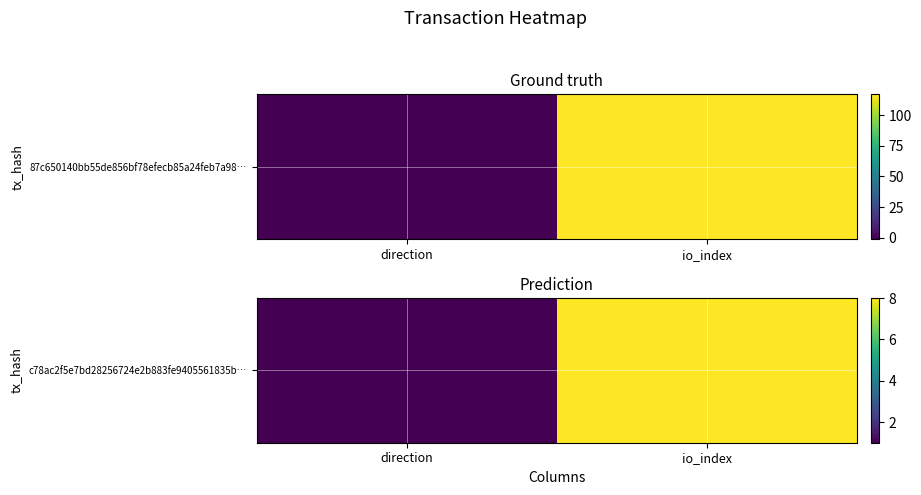

How many data points are less than 8?

1